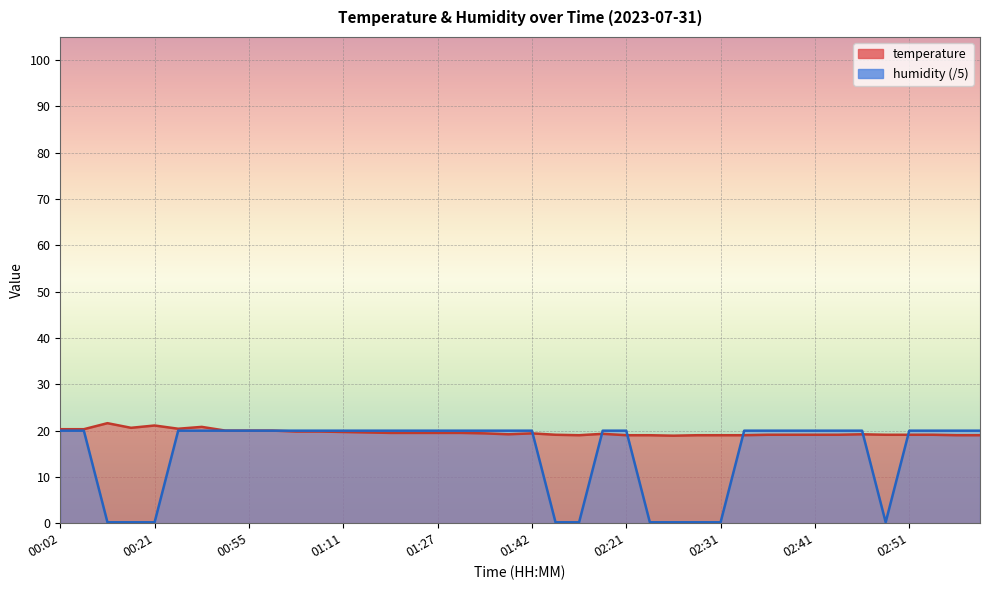

At which label does humidity first exceed 19?

00:02